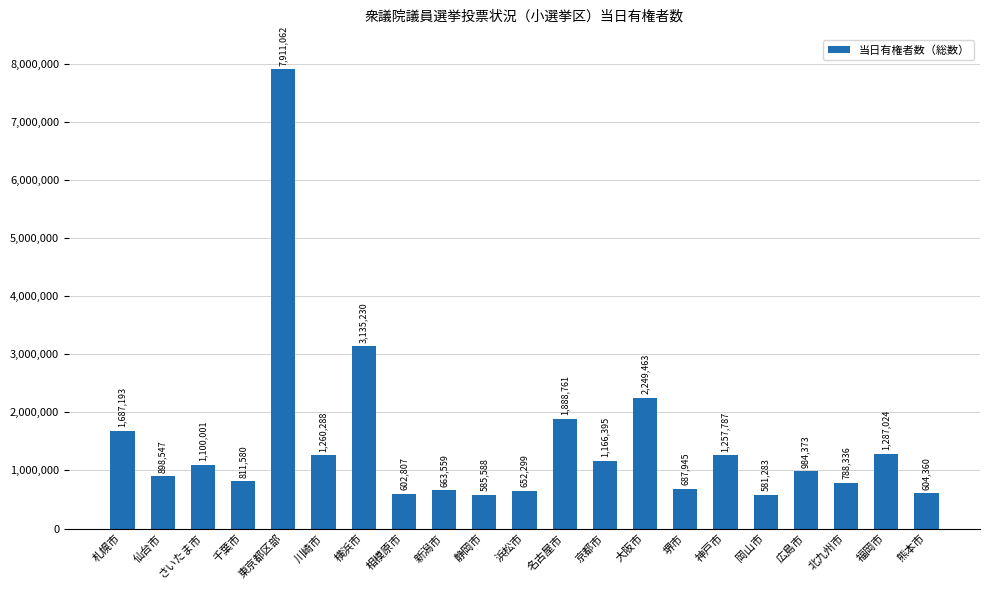

What is the label of the 13th bar from the left?

京都市